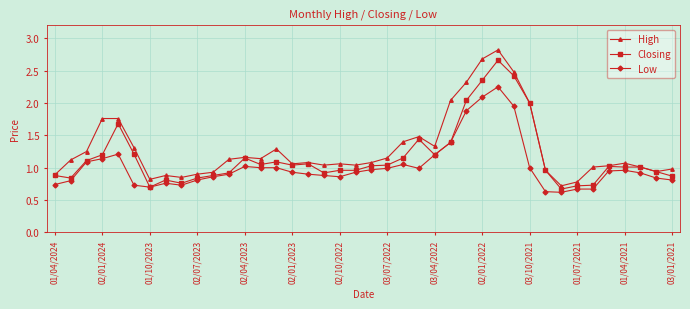

What is the maximum value for High?

2.8